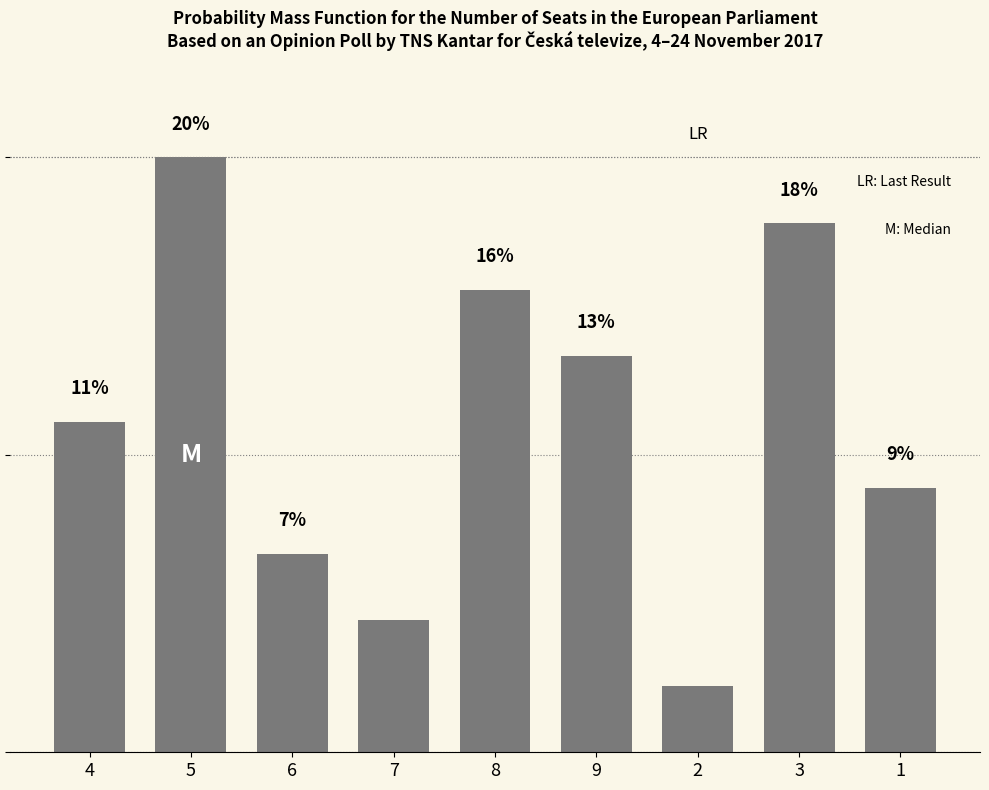

Are the bars horizontal?

No